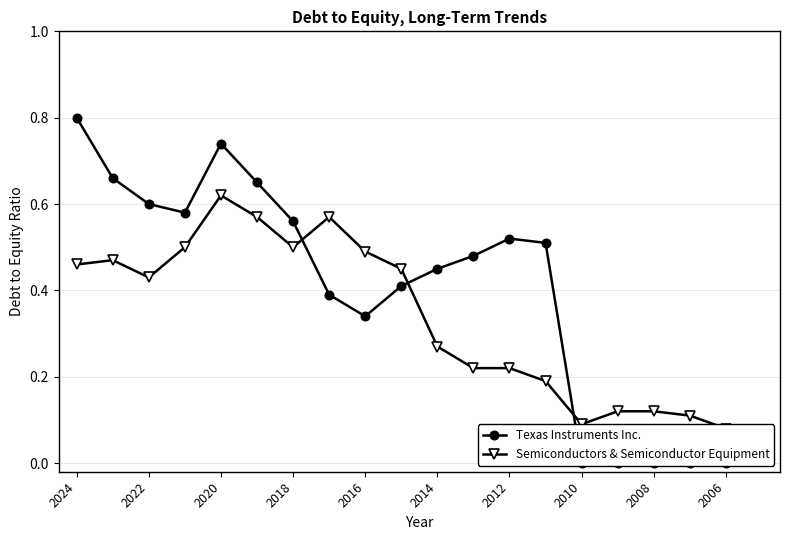

What is the minimum value for Semiconductors & Semiconductor Equipment?

0.1